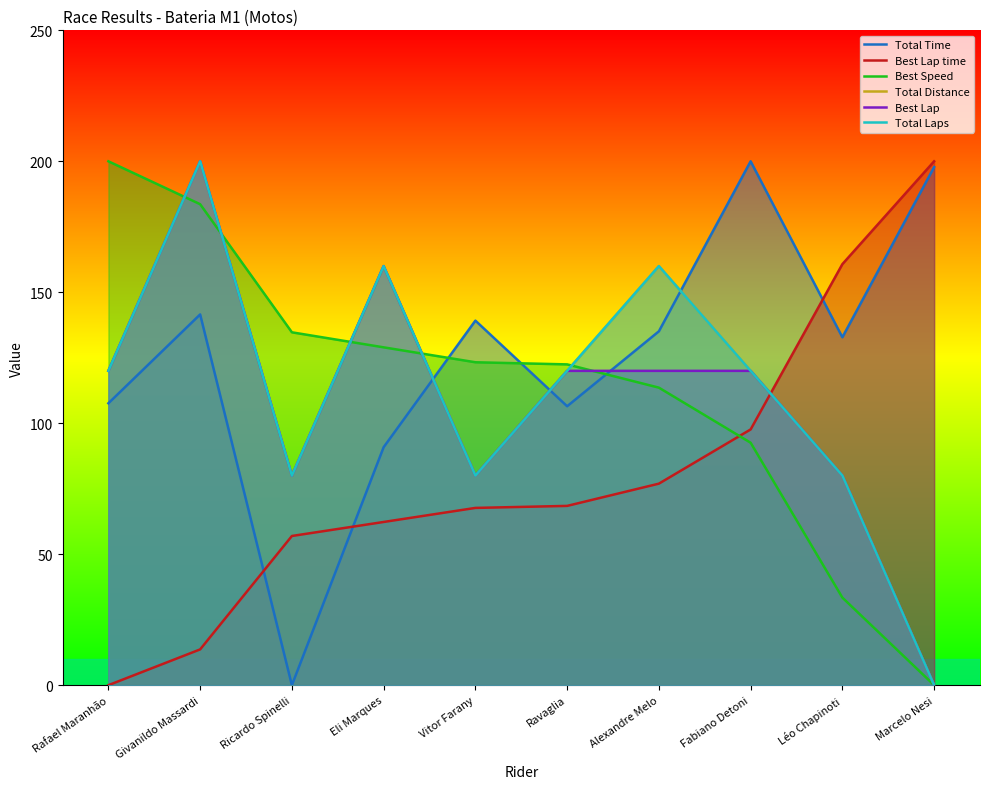

Which series has the largest total across all categories?

Total Time